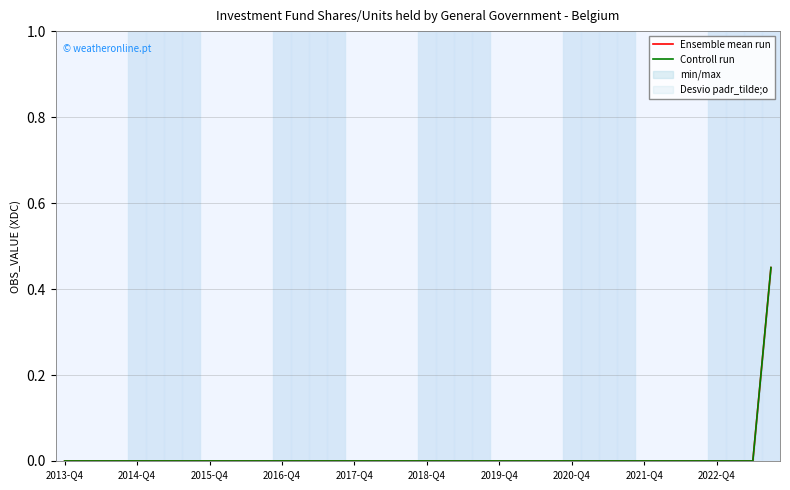

How many lines are shown in the chart?

2